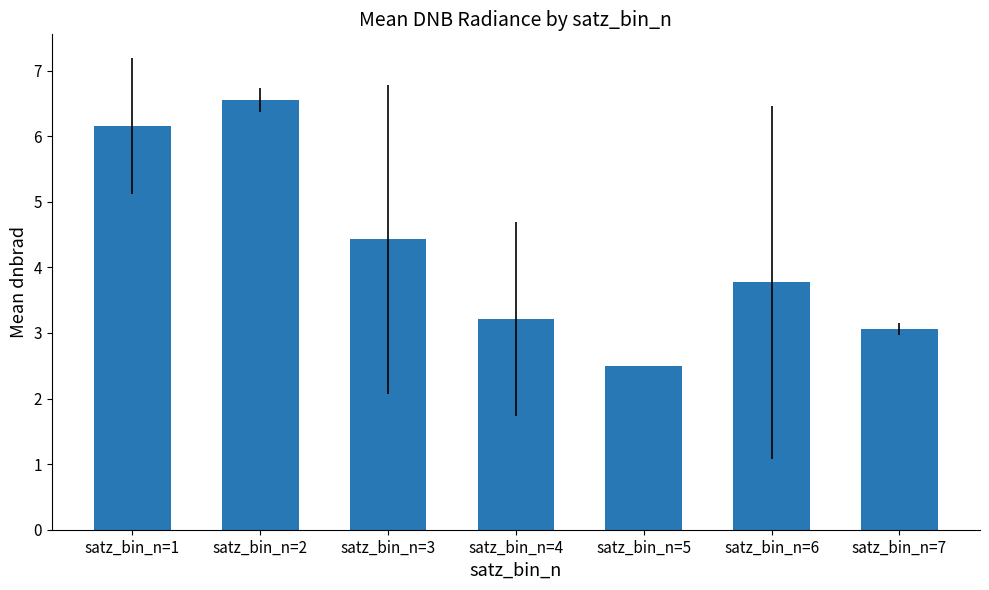

Between satz_bin_n=1 and satz_bin_n=6, which is larger?

satz_bin_n=1